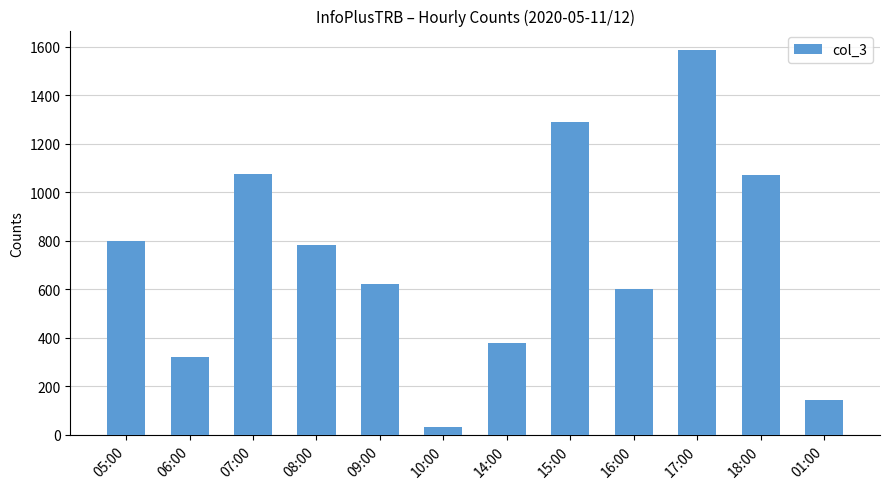

What is the change in value from 07:00 to 08:00?

-293